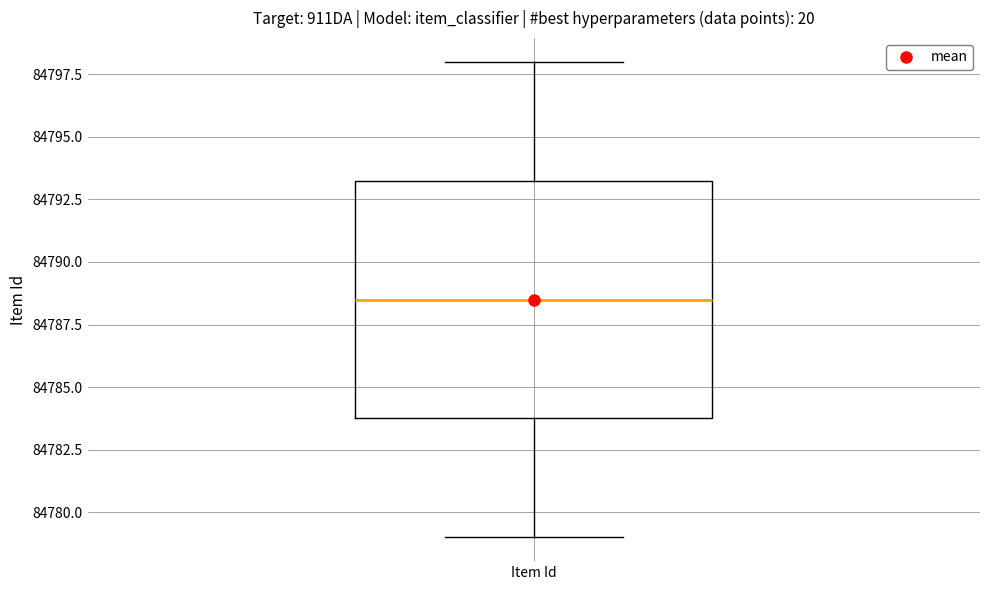

Transcribe this box plot: give where the median line is, the range the box spans, and where the two whiskers end, as read against the y-axis. The values are not printed on the chart, so give them approximately, as read against the axis.

median 84788.5, box 84784.0 to 84793.5, whiskers 84779.0 to 84798.0